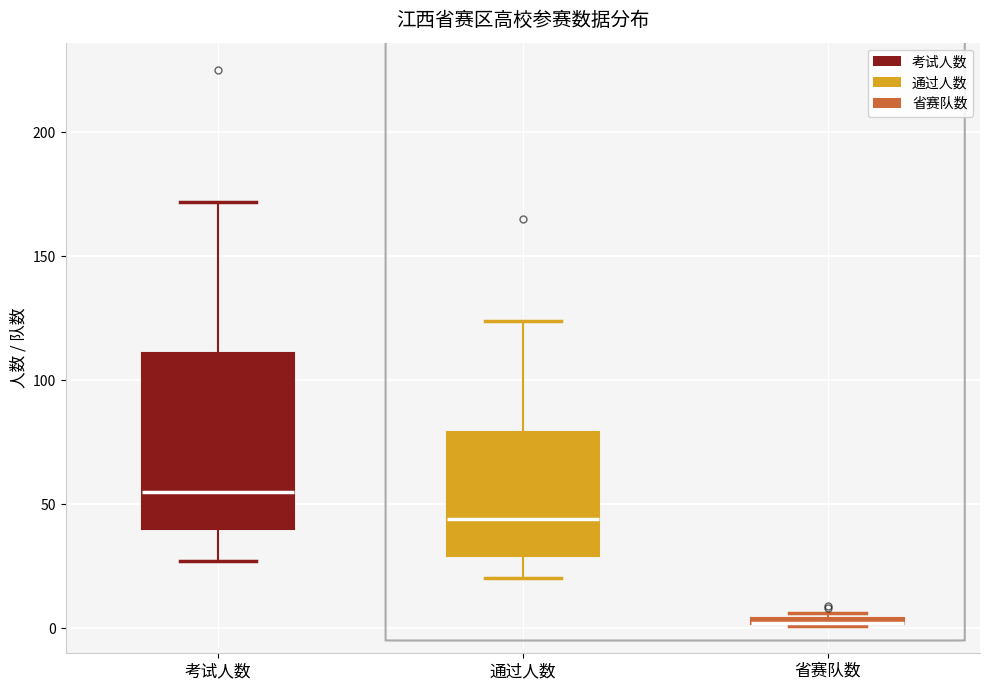

Which box is the tallest, from its lower edge to its upper edge?

考试人数